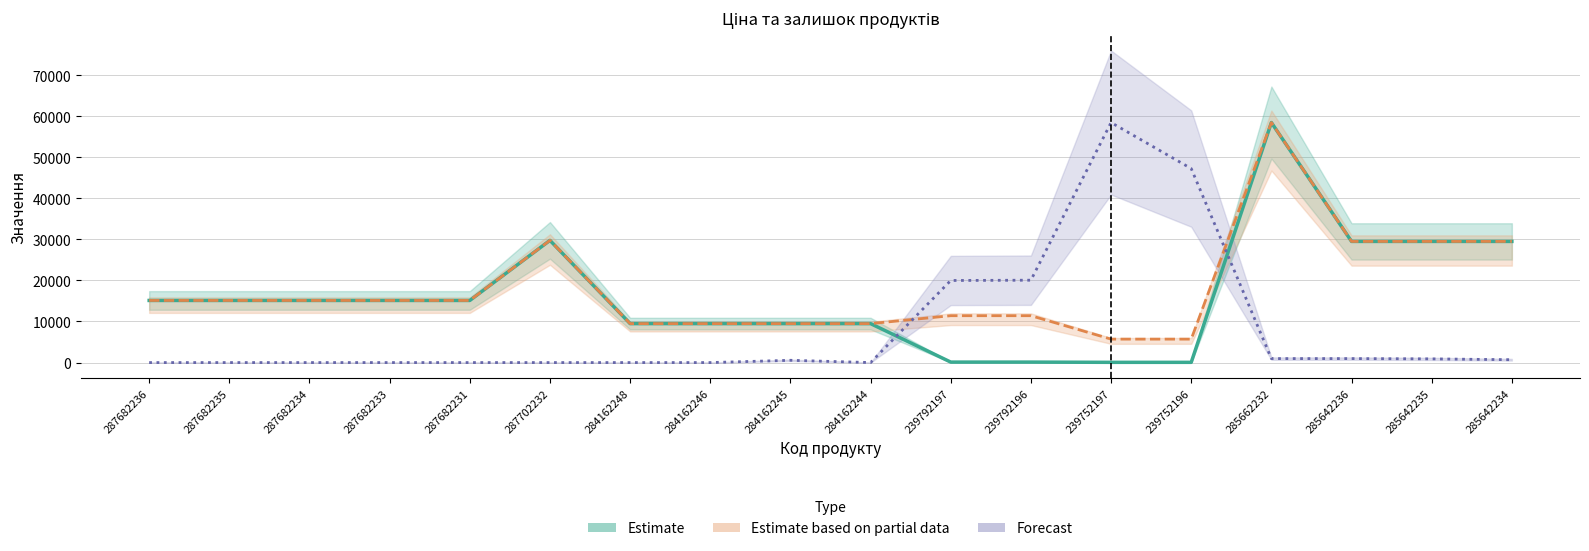

Which series has the largest range (max minus min)?

Залишок